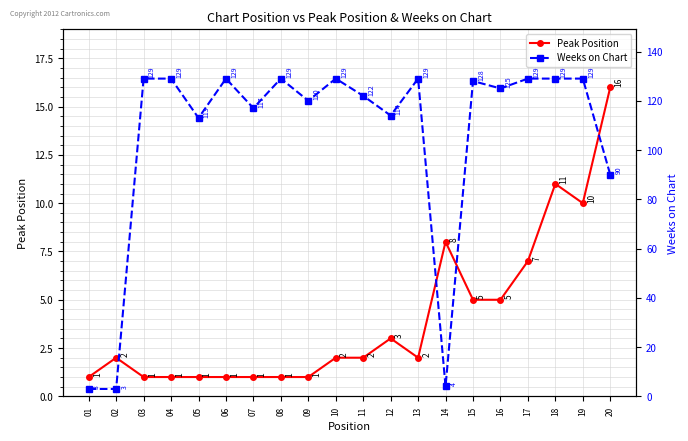

What is the spread (max minus min) of values at 17?

122